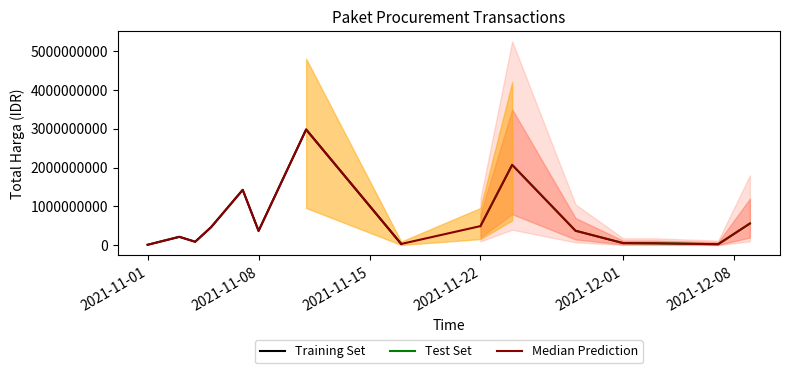

What is the label of the 8th point from the right?

2021-11-17